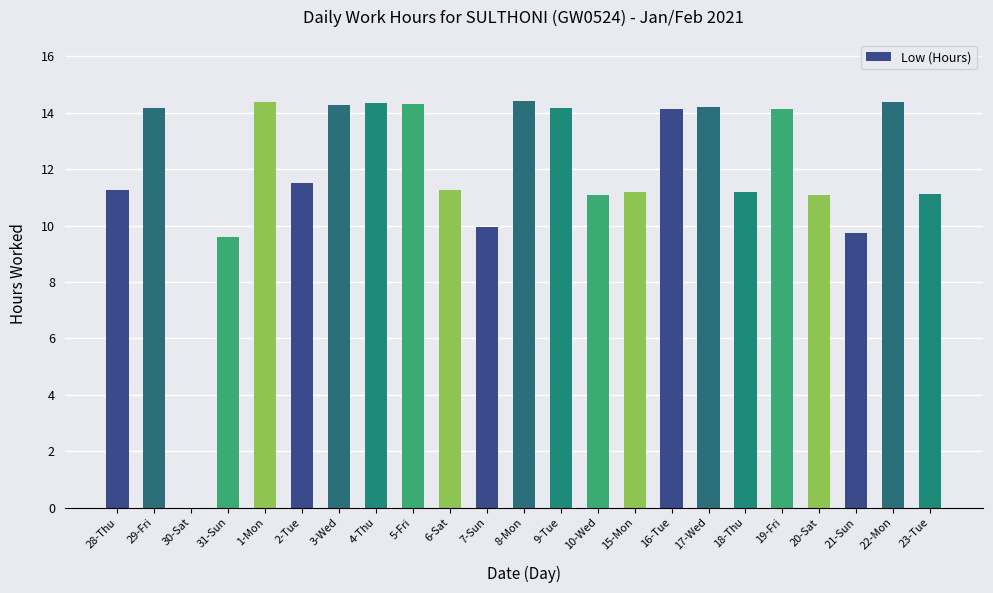

What is the sum of the values at 2-Tue and 3-Wed?

25.8